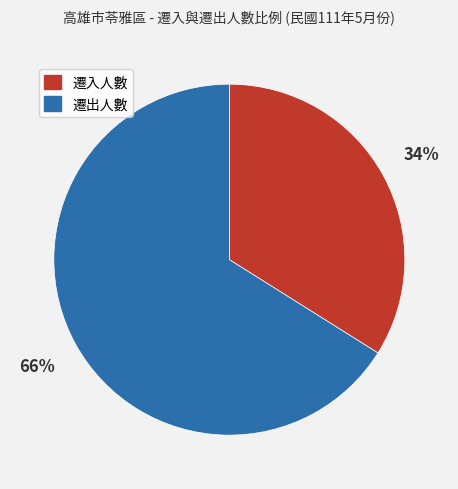

Is there any slice that represents more than half of the pie?

Yes